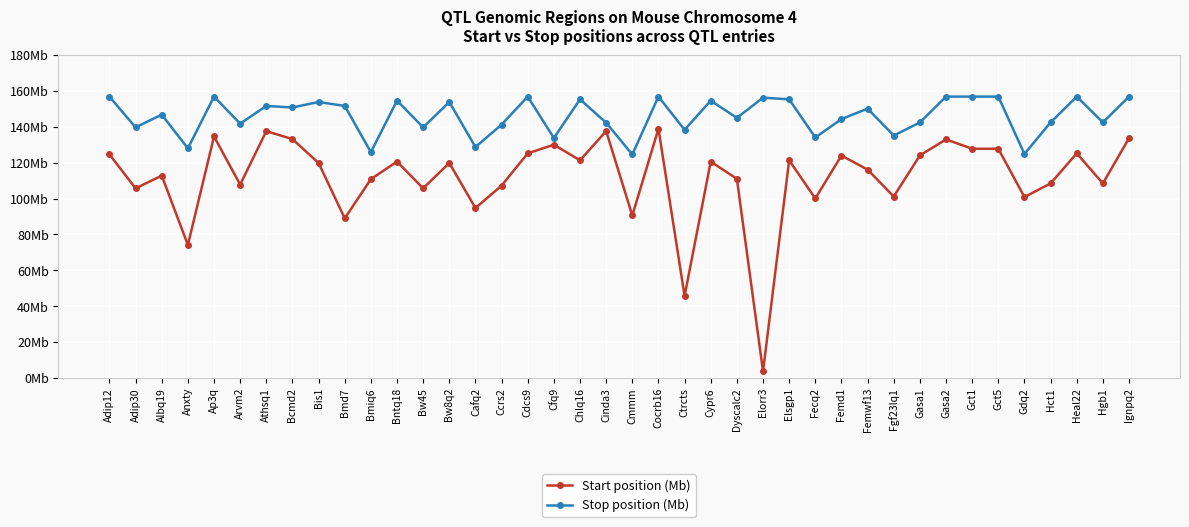

True or false: Stop position (Mb) and Start position (Mb) intersect in this chart.

False